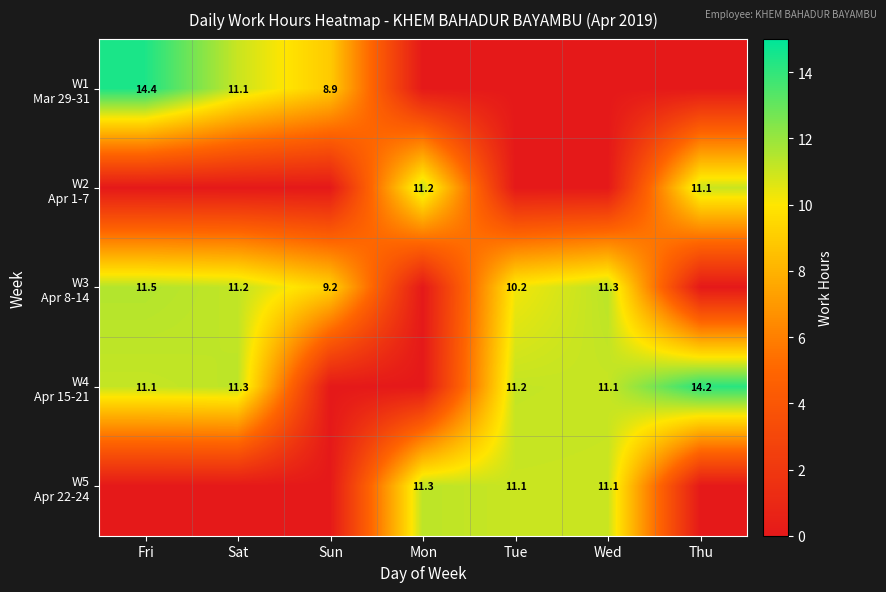

At how many categories does at least one series exceed 9?

7